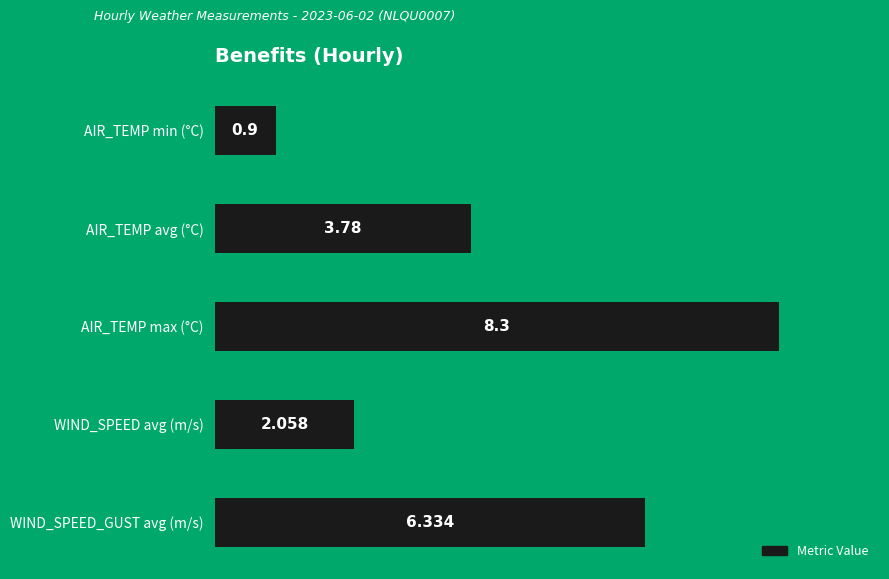

Rank the categories by value from lowest to highest.

AIR_TEMP min (°C), WIND_SPEED avg (m/s), AIR_TEMP avg (°C), WIND_SPEED_GUST avg (m/s), AIR_TEMP max (°C)